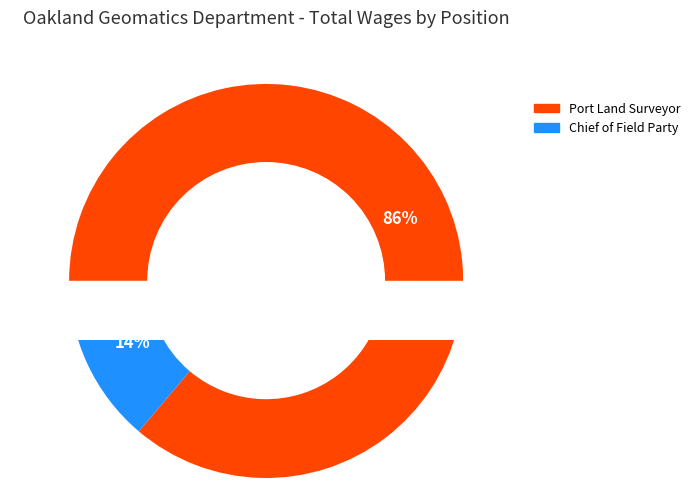

Do 10477.Port Land Surveyor.Exempt and 10148.Chief of Field Party.Non Exempt together represent more than half of the pie?

Yes